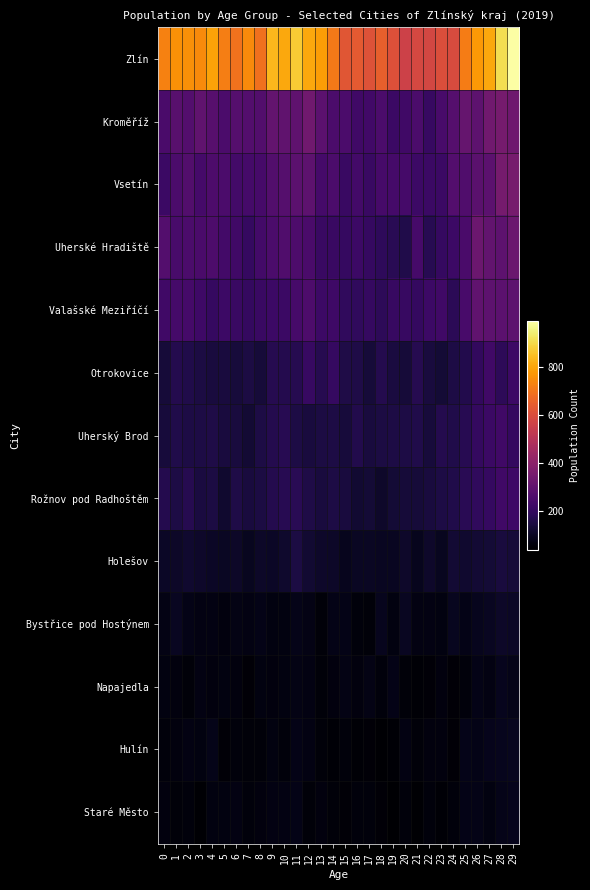

How many categories are shown in the chart?

30